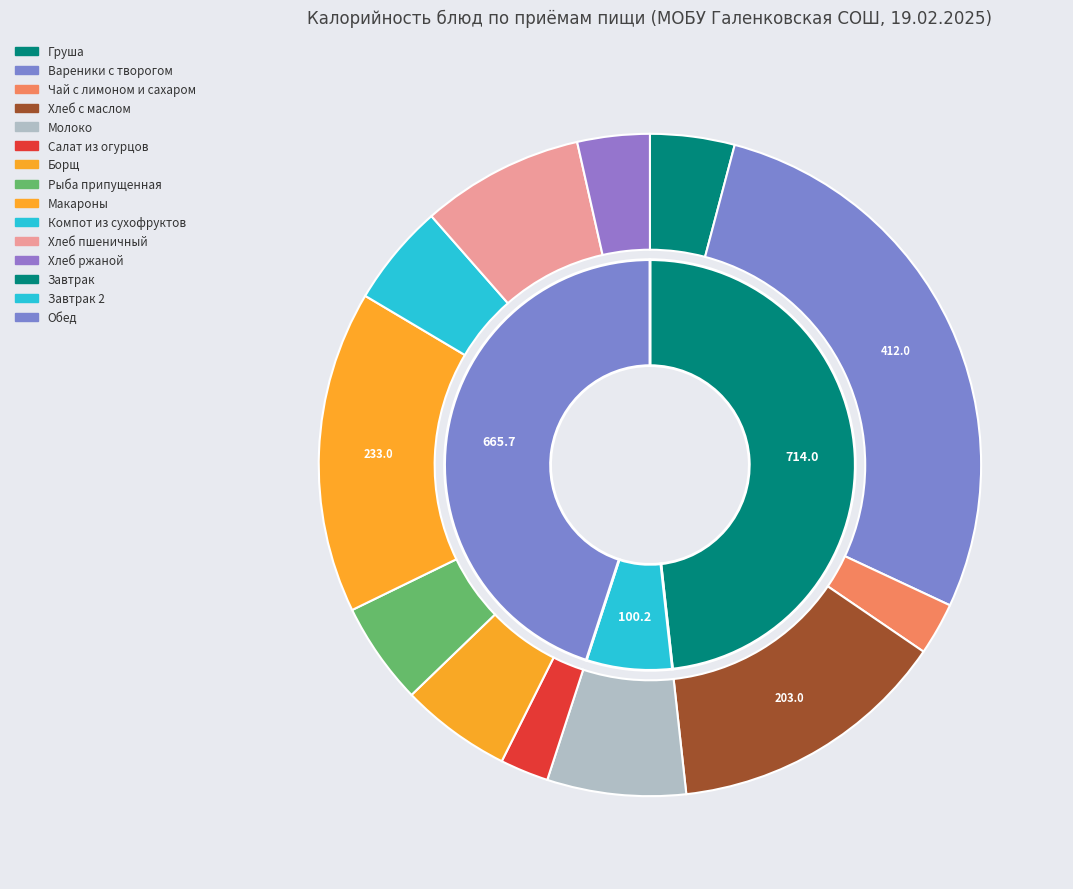

To the nearest percent, what percentage of the pie is Груша?

4%